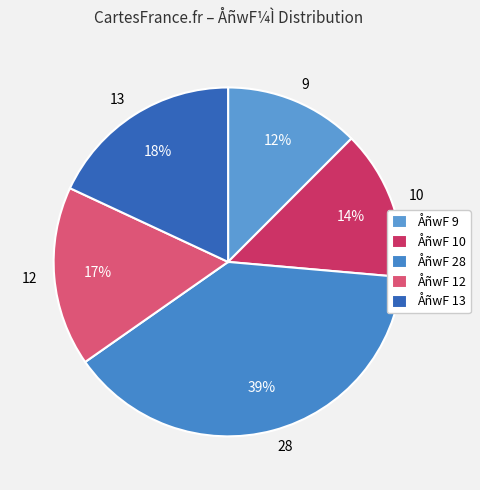

Between 9 and 28, which is larger?

28